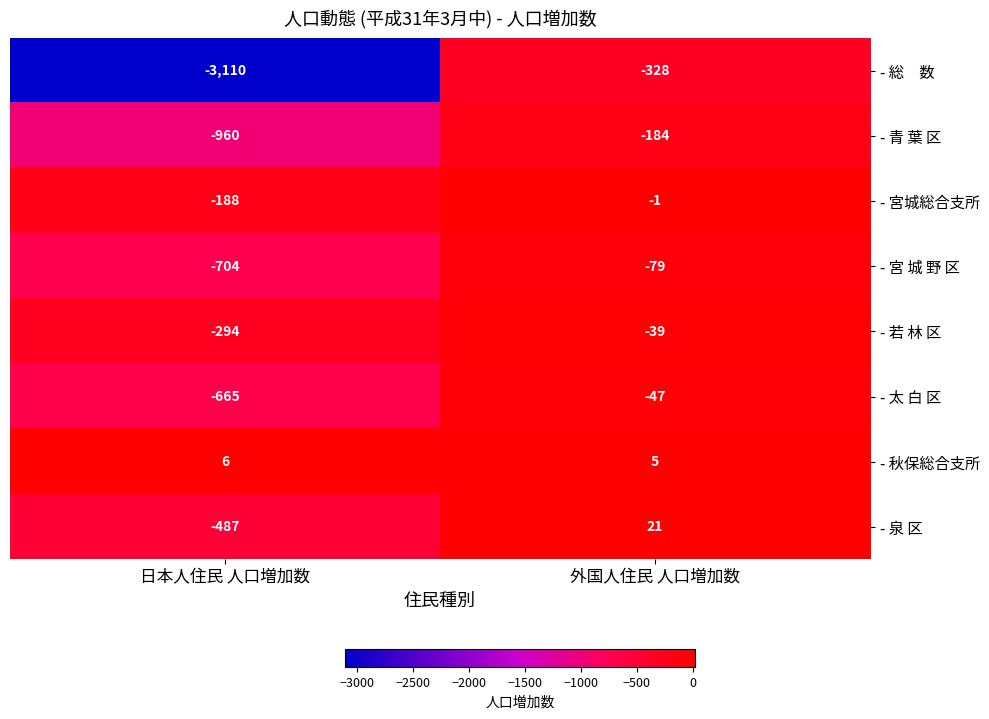

At which category does the chart reach its minimum across all series?

日本人住民 人口増加数